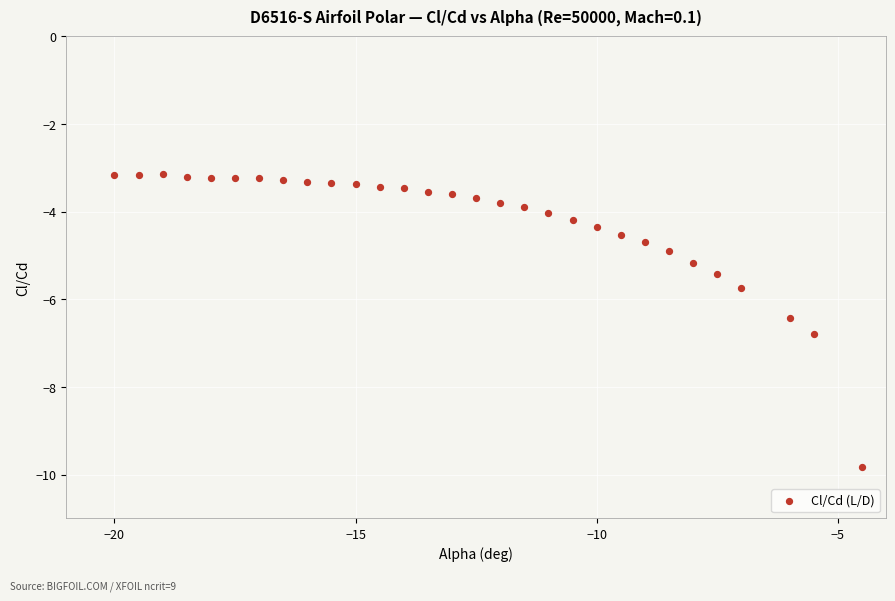

What is the range of X values (max minus min)?

15.5